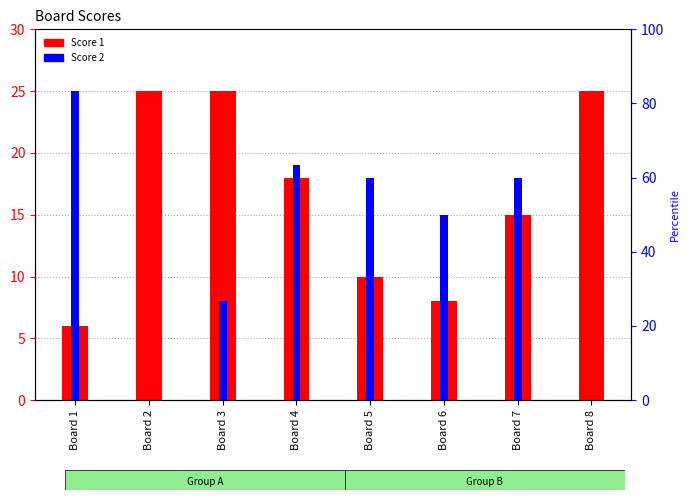

Reading left to right, list all the values displayed in this chart.

Score 1: 6	25	25	18	10	8	15	25
Score 2: 25	0	8	19	18	15	18	0